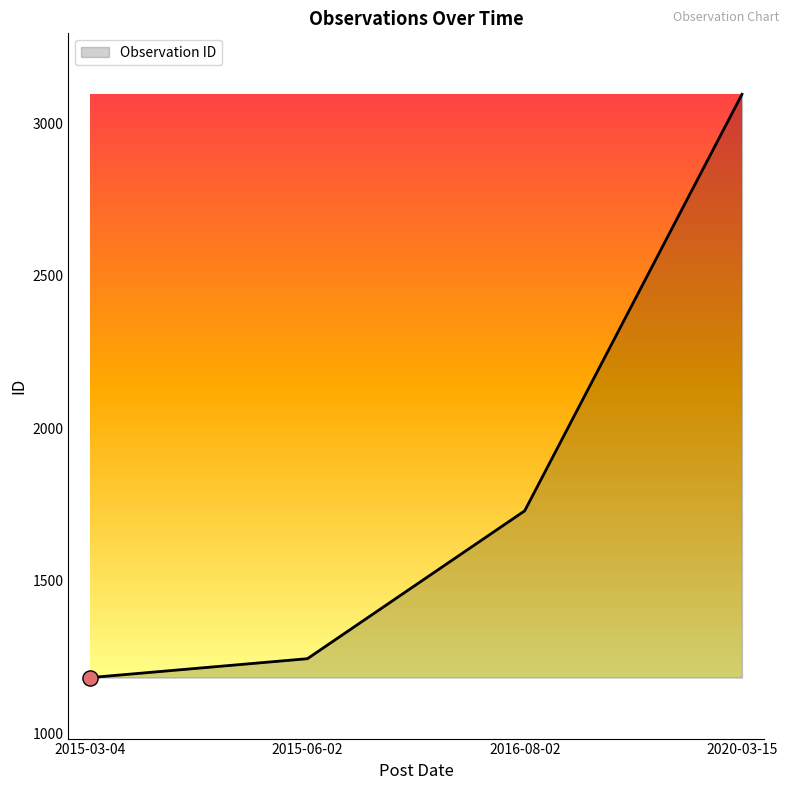

What is the change in value from 2015-06-02 to 2016-08-02?

+485